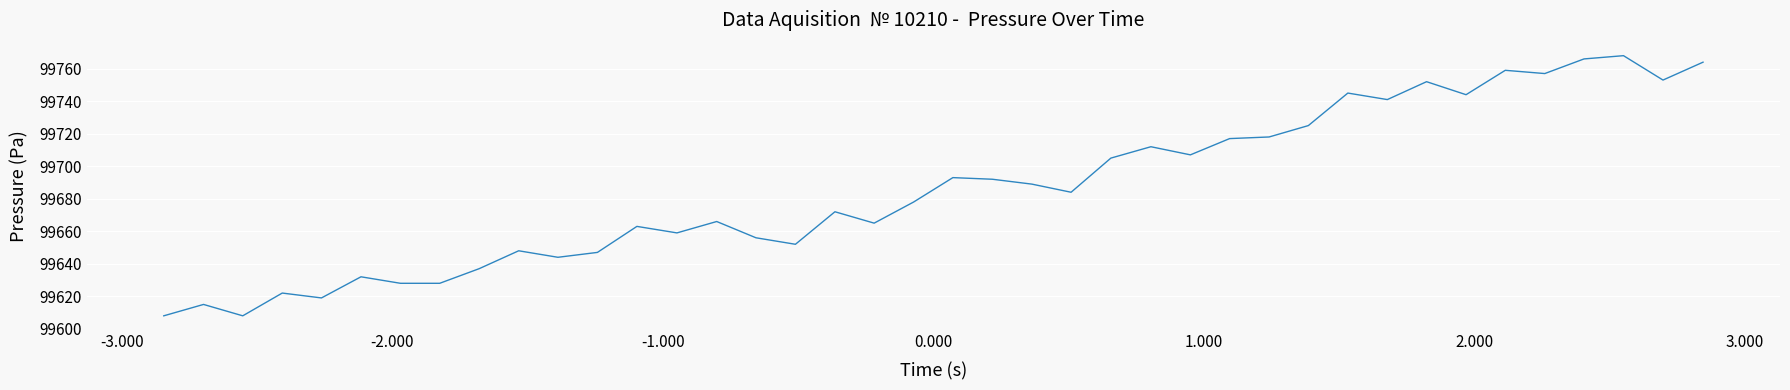

What is the difference between the maximum and minimum values?

160